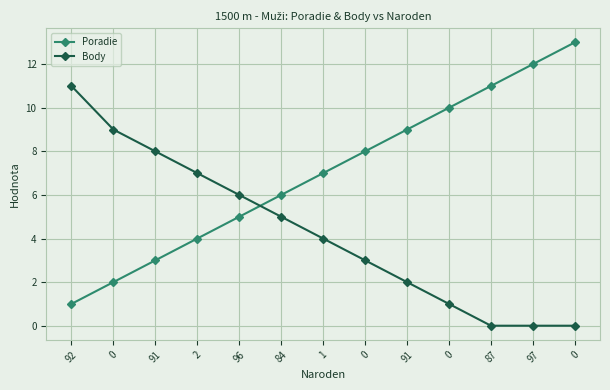

How many lines are shown in the chart?

2